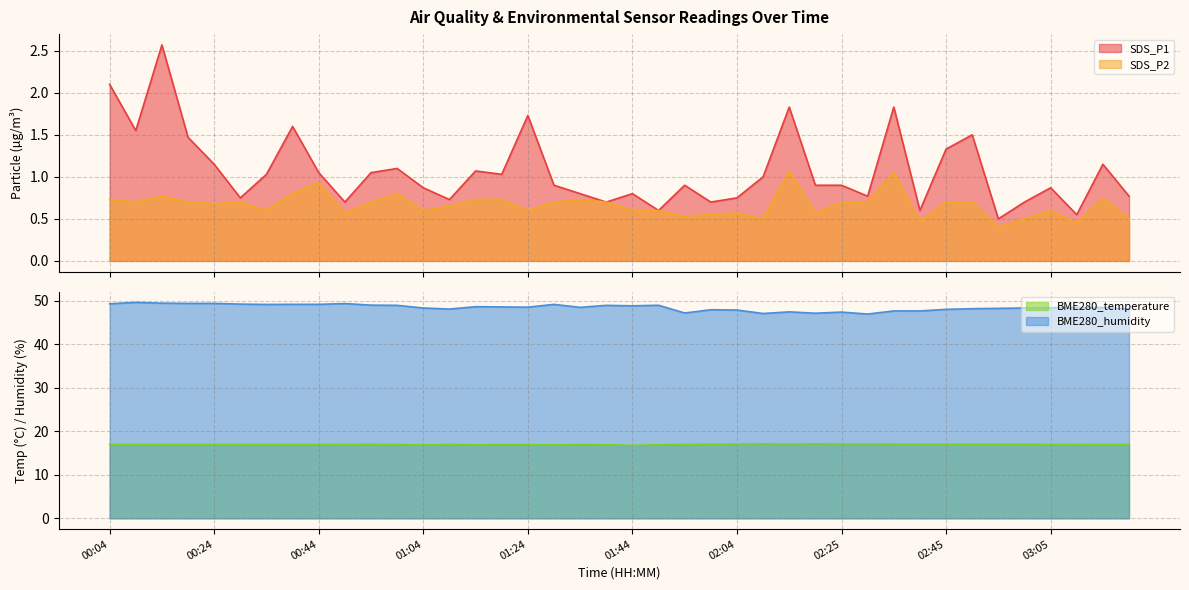

Reading left to right, transcribe all the data shown in this chart.

SDS_P1: 00:04=2.1	00:09=1.6	00:14=2.6	00:19=1.5	00:24=1.1	00:29=0.8	00:34=1.0	00:39=1.6	00:44=1.1	00:49=0.7	00:54=1.1	00:59=1.1	01:04=0.9	01:09=0.7	01:14=1.1	01:19=1.0	01:24=1.7	01:29=0.9	01:34=0.8	01:39=0.7	01:44=0.8	01:49=0.6	01:54=0.9	01:59=0.7	02:04=0.8	02:09=1.0	02:14=1.8	02:19=0.9	02:25=0.9	02:30=0.8	02:35=1.8	02:40=0.6	02:45=1.3	02:50=1.5	02:55=0.5	03:00=0.7	03:05=0.9	03:10=0.6	03:15=1.1	03:20=0.8
SDS_P2: 00:04=0.7	00:09=0.7	00:14=0.8	00:19=0.7	00:24=0.7	00:29=0.7	00:34=0.6	00:39=0.8	00:44=0.9	00:49=0.6	00:54=0.7	00:59=0.8	01:04=0.6	01:09=0.7	01:14=0.7	01:19=0.7	01:24=0.6	01:29=0.7	01:34=0.7	01:39=0.7	01:44=0.6	01:49=0.6	01:54=0.5	01:59=0.6	02:04=0.6	02:09=0.5	02:14=1.1	02:19=0.6	02:25=0.7	02:30=0.7	02:35=1.1	02:40=0.5	02:45=0.7	02:50=0.7	02:55=0.4	03:00=0.5	03:05=0.6	03:10=0.5	03:15=0.8	03:20=0.5
BME280_temperature: 00:04=17.0	00:09=17.0	00:14=17.0	00:19=17.0	00:24=17.0	00:29=17.0	00:34=17.0	00:39=17.0	00:44=17.0	00:49=17.0	00:54=17.0	00:59=17.0	01:04=16.9	01:09=17.0	01:14=16.9	01:19=17.0	01:24=17.0	01:29=16.9	01:34=17.0	01:39=16.9	01:44=16.8	01:49=16.9	01:54=17.0	01:59=17.1	02:04=17.1	02:09=17.1	02:14=17.1	02:19=17.1	02:25=17.1	02:30=17.1	02:35=17.1	02:40=17.1	02:45=17.1	02:50=17.0	02:55=17.1	03:00=17.1	03:05=17.0	03:10=17.0	03:15=17.0	03:20=17.0
BME280_humidity: 00:04=49.3	00:09=49.6	00:14=49.5	00:19=49.4	00:24=49.4	00:29=49.2	00:34=49.2	00:39=49.2	00:44=49.2	00:49=49.4	00:54=49.0	00:59=49.0	01:04=48.4	01:09=48.1	01:14=48.6	01:19=48.6	01:24=48.5	01:29=49.2	01:34=48.5	01:39=49.0	01:44=48.9	01:49=49.0	01:54=47.2	01:59=48.0	02:04=47.9	02:09=47.1	02:14=47.5	02:19=47.1	02:25=47.4	02:30=47.0	02:35=47.7	02:40=47.7	02:45=48.0	02:50=48.2	02:55=48.3	03:00=48.4	03:05=48.4	03:10=48.5	03:15=48.5	03:20=48.1